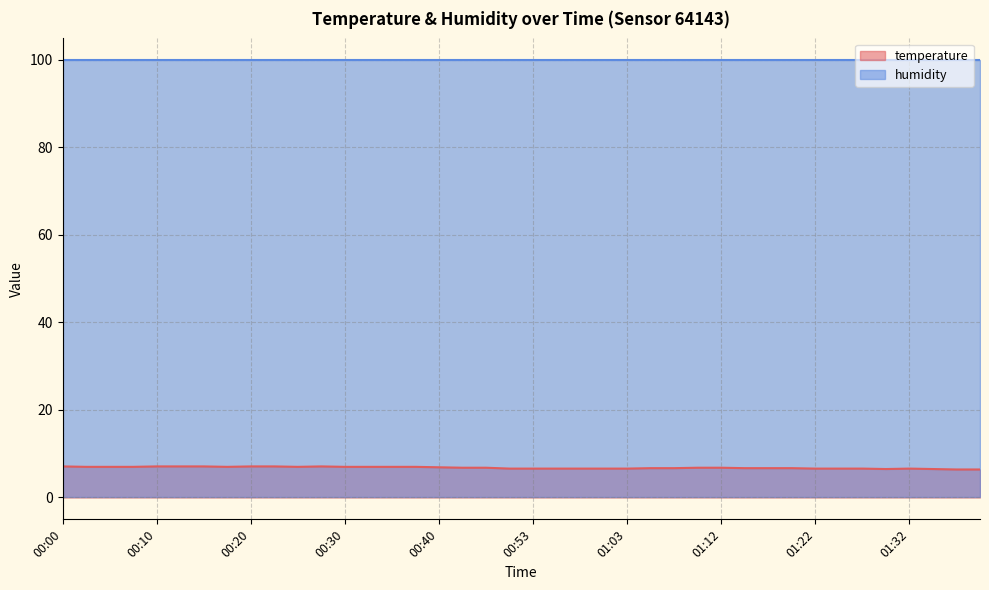

What is the change in value from 00:00 to 00:35?

-0.1